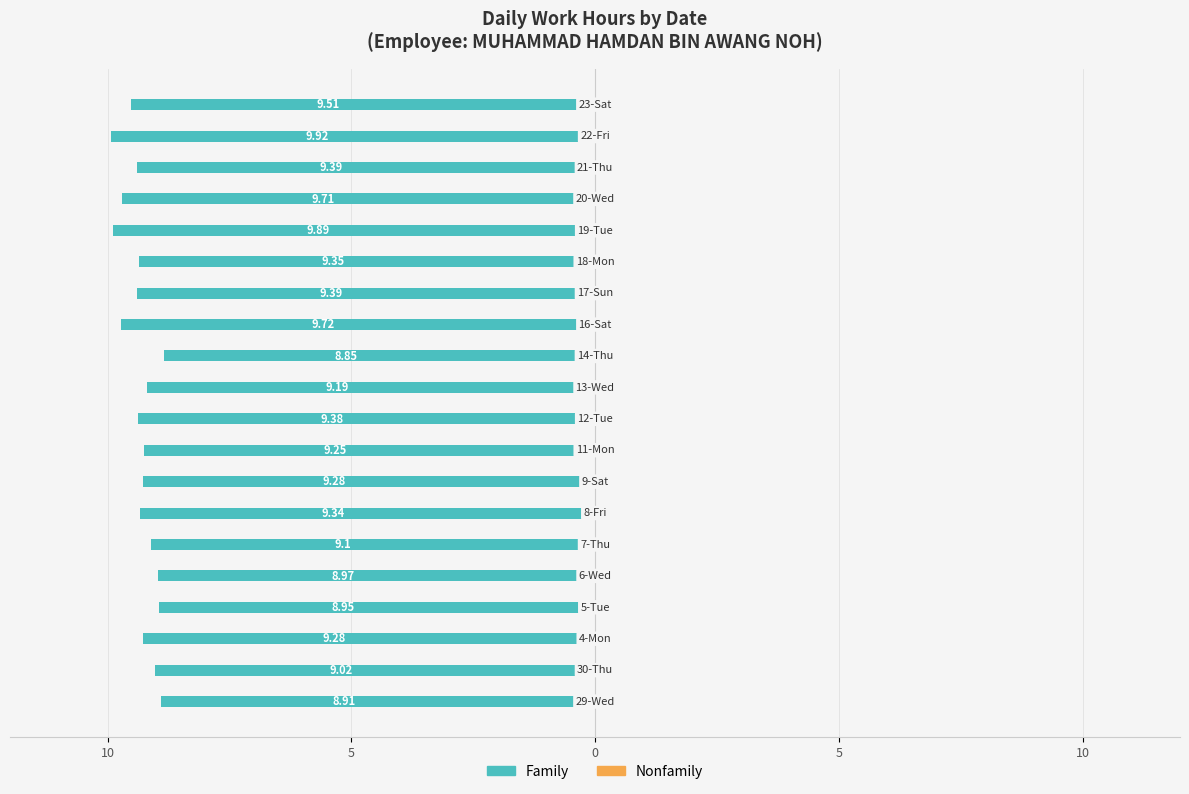

Are the bars horizontal?

Yes